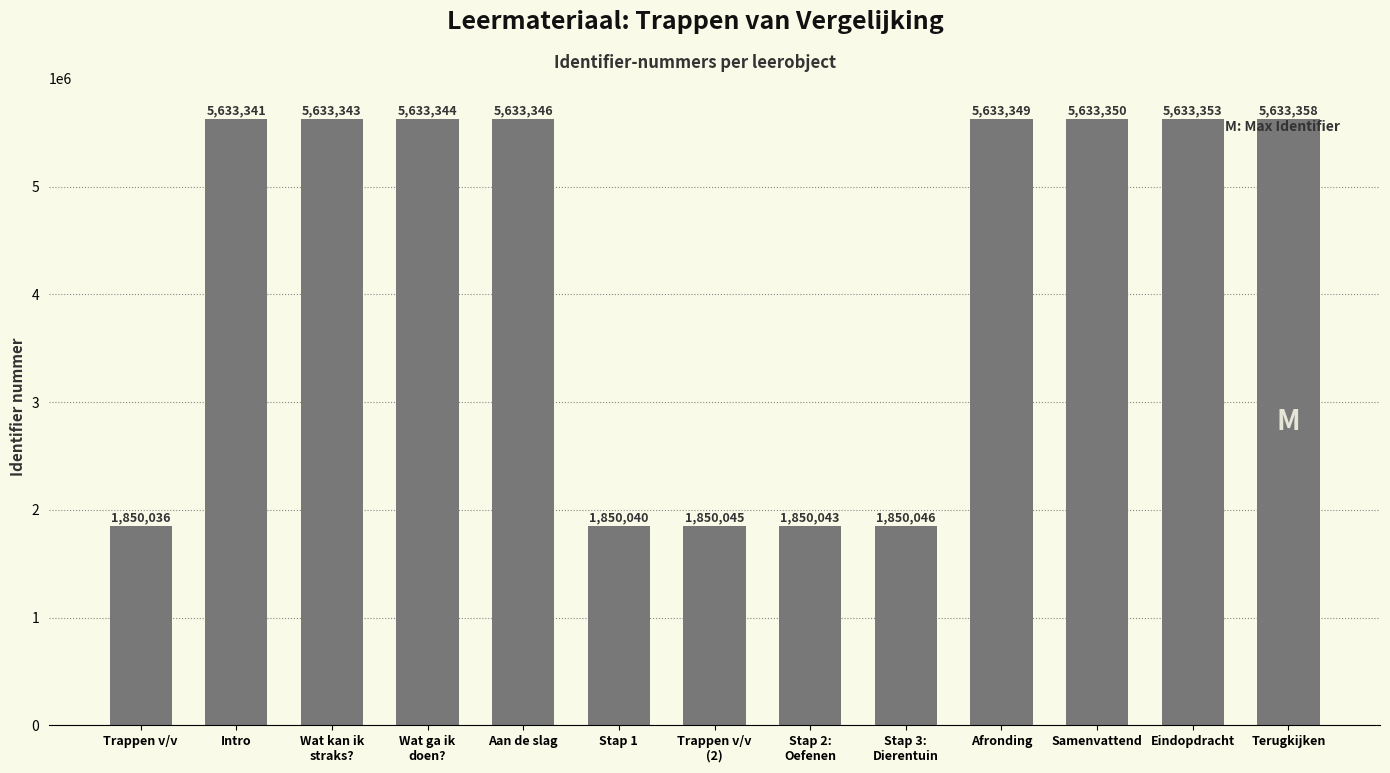

What is the difference between the values at Trappen v/v and Terugkijken?

3783322